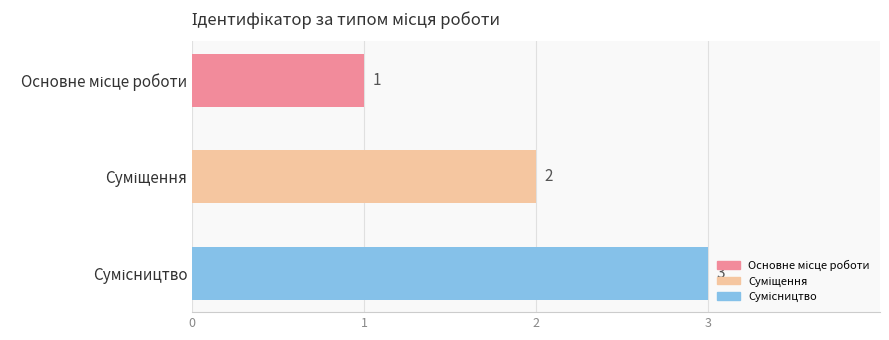

How many values are between 1 and 3?

3